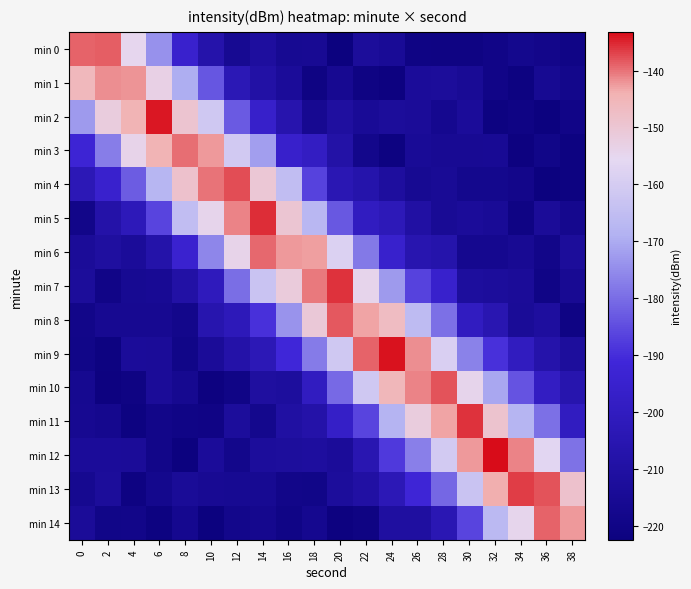

Reading left to right, what are all the values shown in this chart?

min 0: 0=-138.8	2=-138.5	4=-154.9	6=-174.1	8=-195.0	10=-207.2	12=-215.6	14=-211.4	16=-215.7	18=-215.2	20=-222.3	22=-212.9	24=-214.2	26=-220.4	28=-220.8	30=-220.7	32=-219.5	34=-217.3	36=-218.3	38=-219.7
min 1: 0=-145.9	2=-141.8	4=-142.1	6=-153.1	8=-169.5	10=-183.6	12=-203.3	14=-209.1	16=-213.1	18=-220.8	20=-216.1	22=-220.8	24=-221.9	26=-213.1	28=-212.9	30=-214.5	32=-219.5	34=-221.6	36=-215.7	38=-218.2
min 2: 0=-172.8	2=-151.8	4=-144.7	6=-134.1	8=-149.4	10=-161.4	12=-182.8	14=-196.0	16=-206.3	18=-216.0	20=-211.1	22=-214.2	24=-213.0	26=-213.6	28=-216.6	30=-213.4	32=-221.7	34=-220.6	36=-222.1	38=-219.3
min 3: 0=-192.7	2=-177.4	4=-153.9	6=-144.4	8=-139.8	10=-142.6	12=-160.8	14=-172.1	16=-195.9	18=-198.9	20=-208.5	22=-218.0	24=-221.6	26=-214.1	28=-215.4	30=-215.3	32=-214.9	34=-221.8	36=-219.0	38=-221.4
min 4: 0=-203.1	2=-195.0	4=-182.6	6=-167.4	8=-148.9	10=-139.9	12=-137.7	14=-150.4	16=-165.2	18=-186.8	20=-204.1	22=-207.1	24=-211.5	26=-215.7	28=-214.5	30=-217.5	32=-217.3	34=-218.3	36=-222.3	38=-221.5
min 5: 0=-218.7	2=-207.8	4=-202.1	6=-186.4	8=-165.0	10=-154.3	12=-140.9	14=-135.6	16=-149.7	18=-167.2	20=-183.0	22=-199.6	24=-202.4	26=-209.7	28=-214.4	30=-213.3	32=-214.4	34=-220.7	36=-213.6	38=-217.2
min 6: 0=-213.6	2=-211.1	4=-213.0	6=-207.7	8=-194.3	10=-175.8	12=-154.0	14=-139.4	16=-142.5	18=-142.9	20=-158.0	22=-177.9	24=-195.4	26=-205.4	28=-206.8	30=-216.8	32=-216.5	34=-215.3	36=-218.9	38=-212.8
min 7: 0=-212.8	2=-219.4	4=-215.8	6=-214.8	8=-208.9	10=-200.8	12=-179.9	14=-163.0	16=-151.5	18=-140.4	20=-136.0	22=-154.4	24=-172.6	26=-186.6	28=-195.4	30=-211.8	32=-212.3	34=-213.7	36=-219.8	38=-215.2
min 8: 0=-218.9	2=-216.1	4=-215.8	6=-215.9	8=-218.2	10=-205.9	12=-202.1	14=-189.6	16=-173.6	18=-150.9	20=-138.3	22=-143.0	24=-146.9	26=-165.8	28=-179.5	30=-199.5	32=-204.8	34=-213.9	36=-211.4	38=-220.6
min 9: 0=-219.2	2=-221.4	4=-213.3	6=-213.5	8=-219.1	10=-213.4	12=-208.0	14=-203.2	16=-191.3	18=-177.7	20=-161.3	22=-139.0	24=-133.6	26=-141.7	28=-158.8	30=-176.6	32=-189.3	34=-199.8	36=-207.3	38=-212.2
min 10: 0=-216.2	2=-221.7	4=-220.9	6=-213.5	8=-216.3	10=-221.9	12=-219.7	14=-211.2	16=-211.7	18=-199.6	20=-180.5	22=-161.1	24=-145.5	26=-141.0	28=-137.9	30=-154.4	32=-170.8	34=-184.0	36=-198.8	38=-205.7
min 11: 0=-216.0	2=-216.9	4=-221.6	6=-218.9	8=-219.9	10=-220.0	12=-212.4	14=-217.4	16=-210.1	18=-207.9	20=-197.3	22=-186.5	24=-168.3	26=-151.8	28=-143.1	30=-136.0	32=-149.2	34=-167.8	36=-179.5	38=-199.4
min 12: 0=-213.2	2=-213.0	4=-213.4	6=-218.9	8=-222.4	10=-213.3	12=-218.2	14=-212.6	16=-212.0	18=-211.5	20=-213.3	22=-204.9	24=-188.1	26=-176.9	28=-160.5	30=-142.4	32=-133.2	34=-141.0	36=-156.5	38=-179.1
min 13: 0=-216.4	2=-212.7	4=-221.2	6=-217.4	8=-213.8	10=-215.2	12=-215.6	14=-215.5	16=-218.8	18=-219.0	20=-212.7	22=-209.7	24=-203.1	26=-192.1	28=-180.8	30=-163.0	32=-144.0	34=-136.7	36=-138.0	38=-148.8
min 14: 0=-213.7	2=-219.2	4=-218.8	6=-221.6	8=-216.8	10=-222.2	12=-217.9	14=-217.1	16=-219.7	18=-216.6	20=-221.9	22=-220.9	24=-210.8	26=-210.6	28=-204.0	30=-186.3	32=-166.4	34=-154.6	36=-138.8	38=-142.3